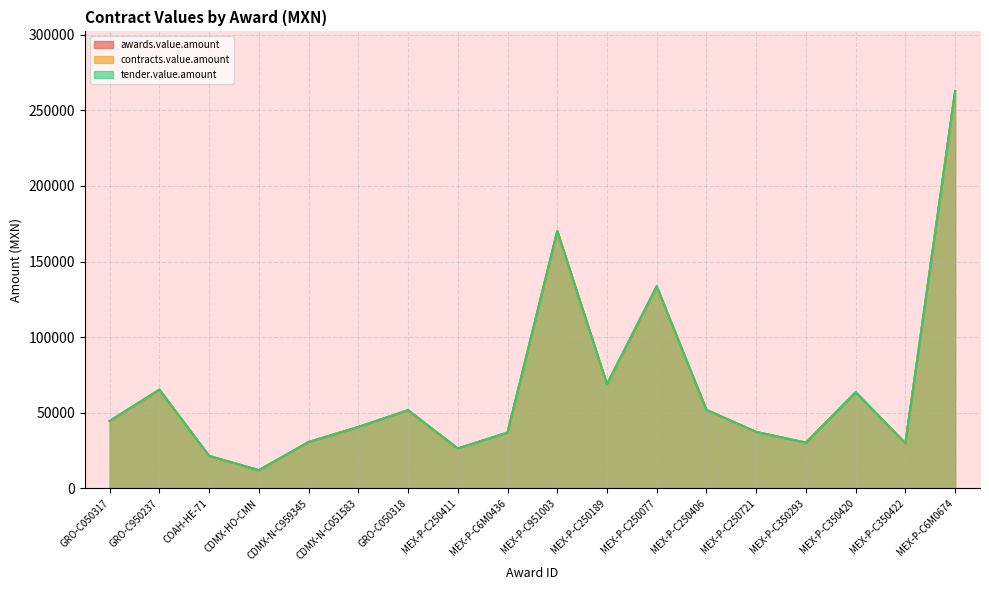

Which series has the largest total across all categories?

awards.value.amount